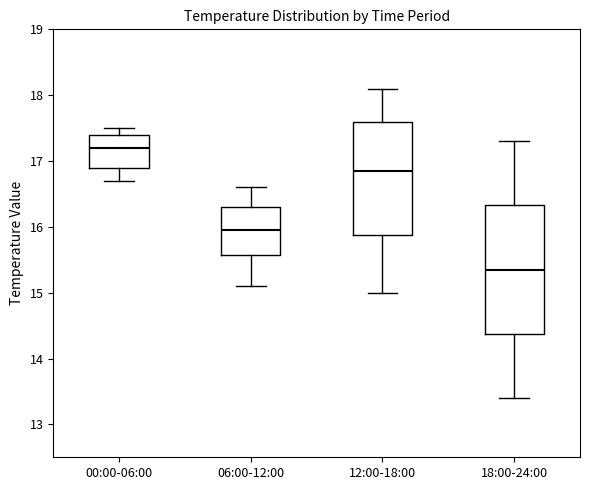

Which box is the tallest, from its lower edge to its upper edge?

18:00-24:00